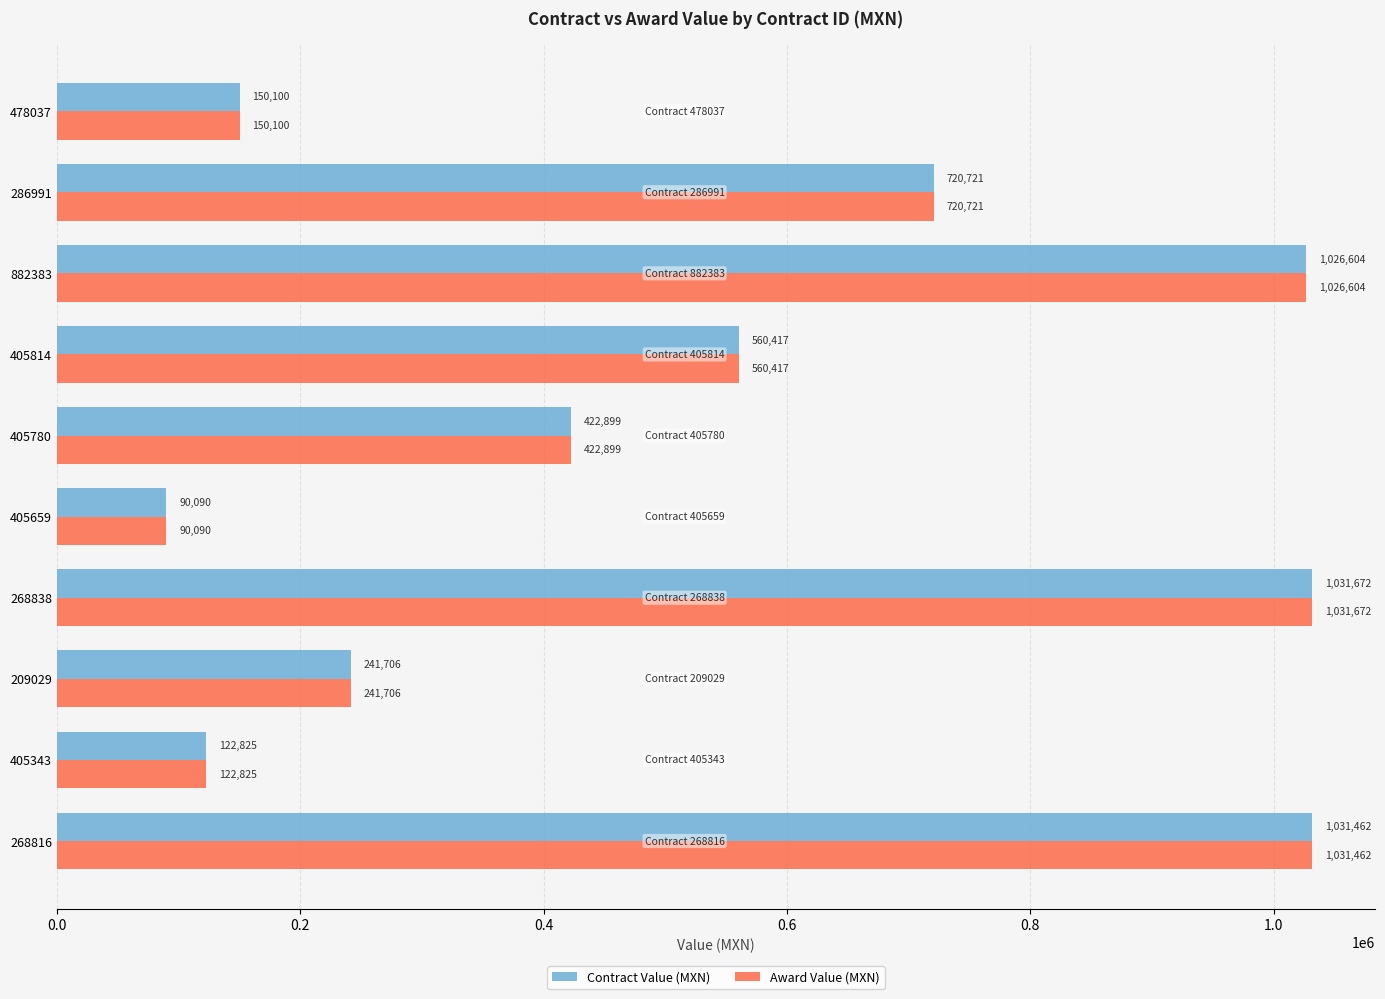

How many data points in Contract Value (MXN) are less than 560416?

5